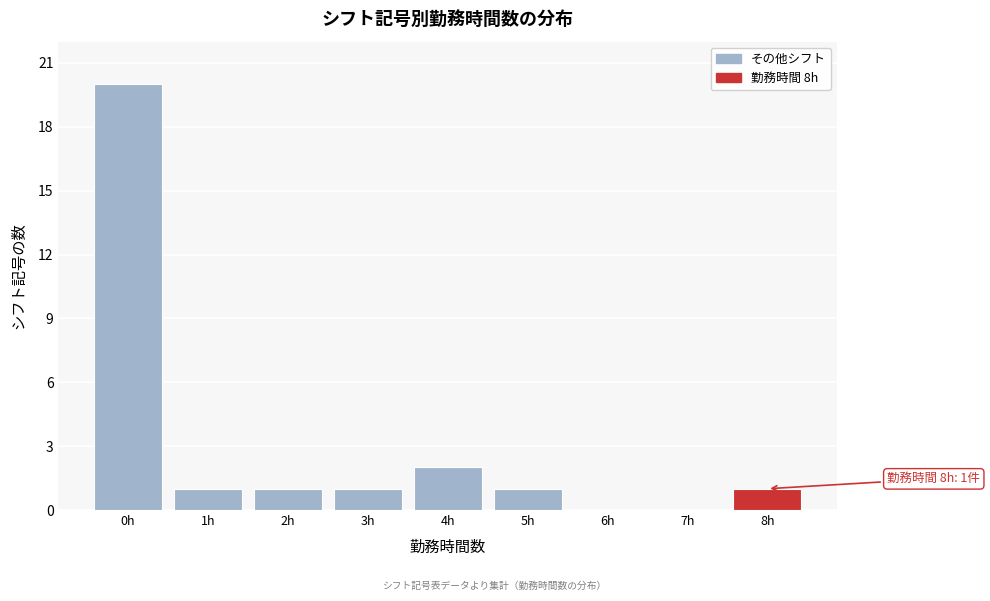

Over which range of the x-axis is the bar tallest?

-0.5 to 0.5